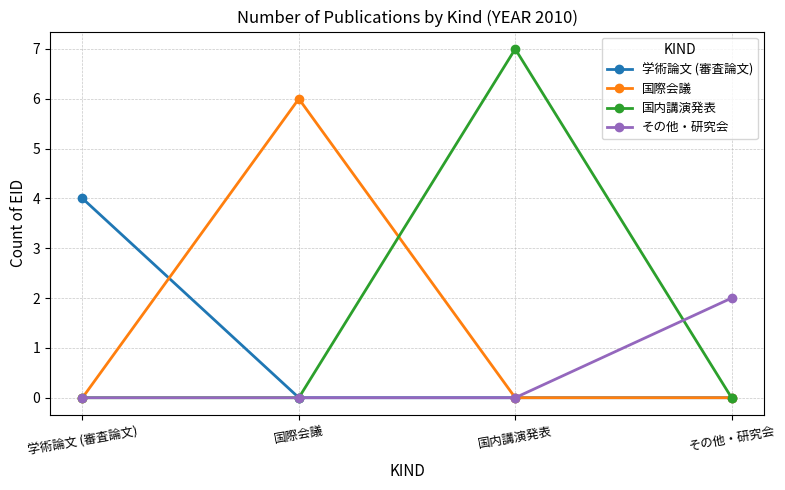

Which series has the widest spread of values?

国内講演発表